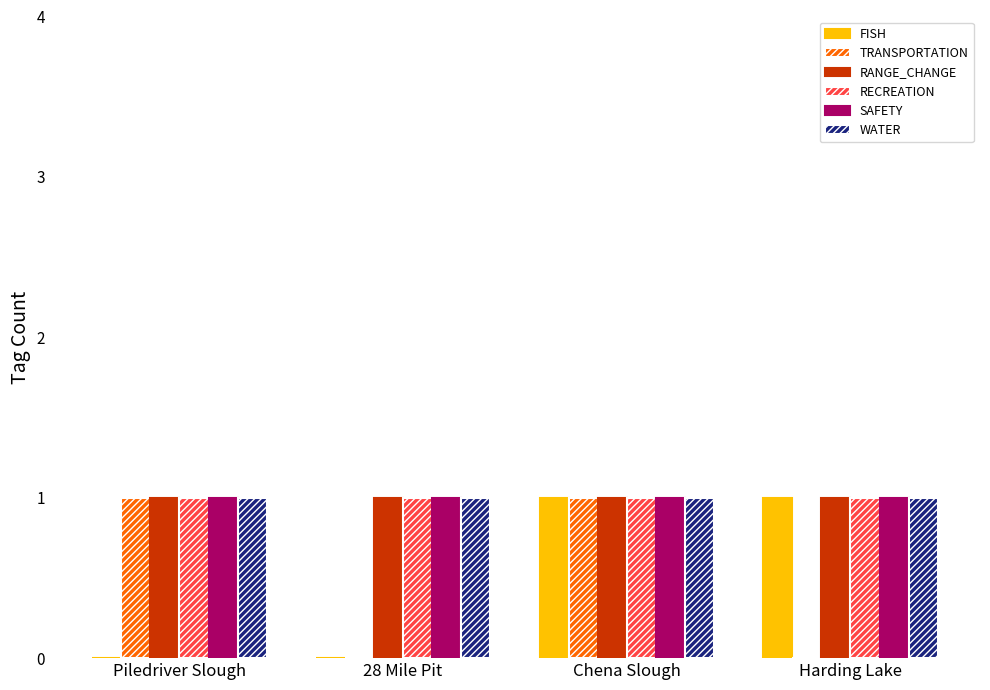

What is the greatest value displayed?

1